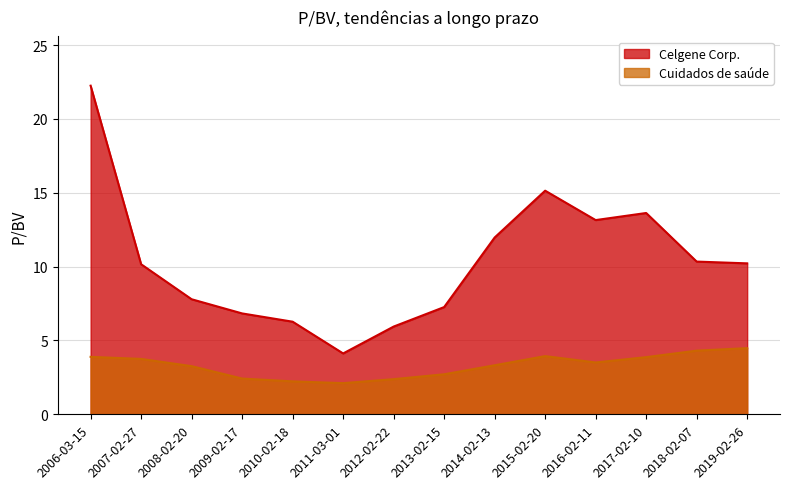

What is the sum of all Cuidados de saúde values?

46.2